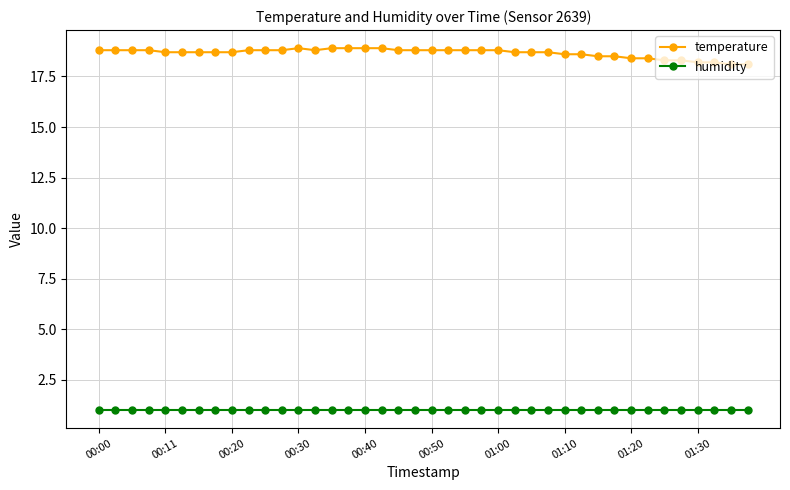

True or false: temperature and humidity intersect in this chart.

False